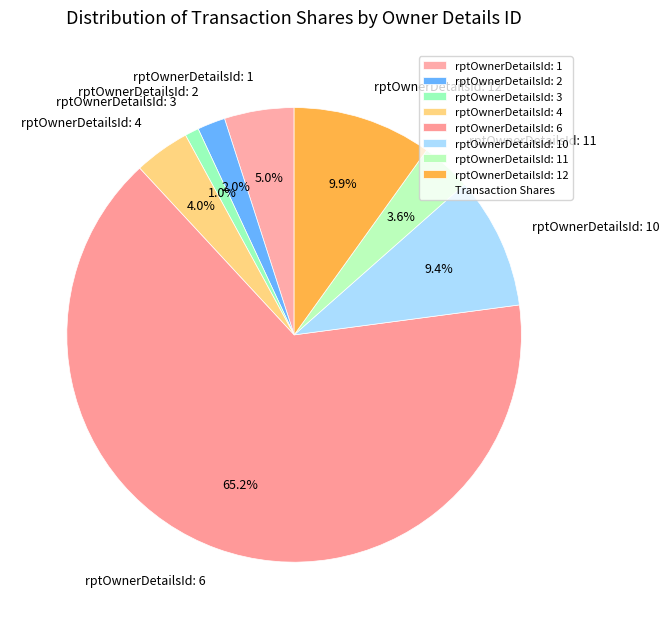

Which slice represents more than half of the pie?

rptOwnerDetailsId: 6